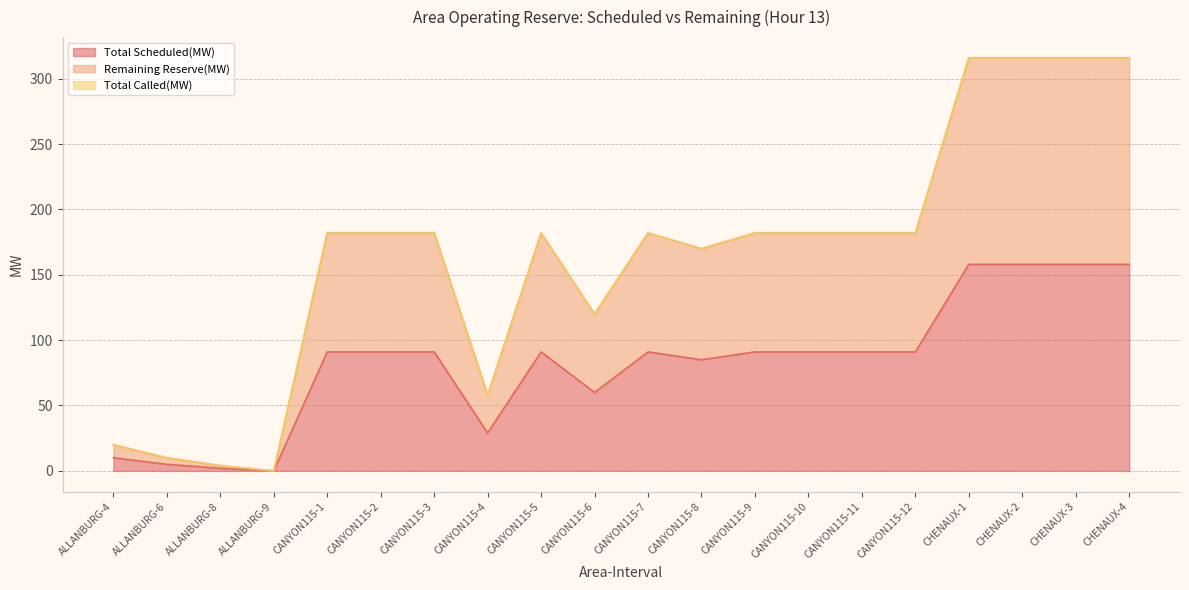

How many data points does each series have?

20